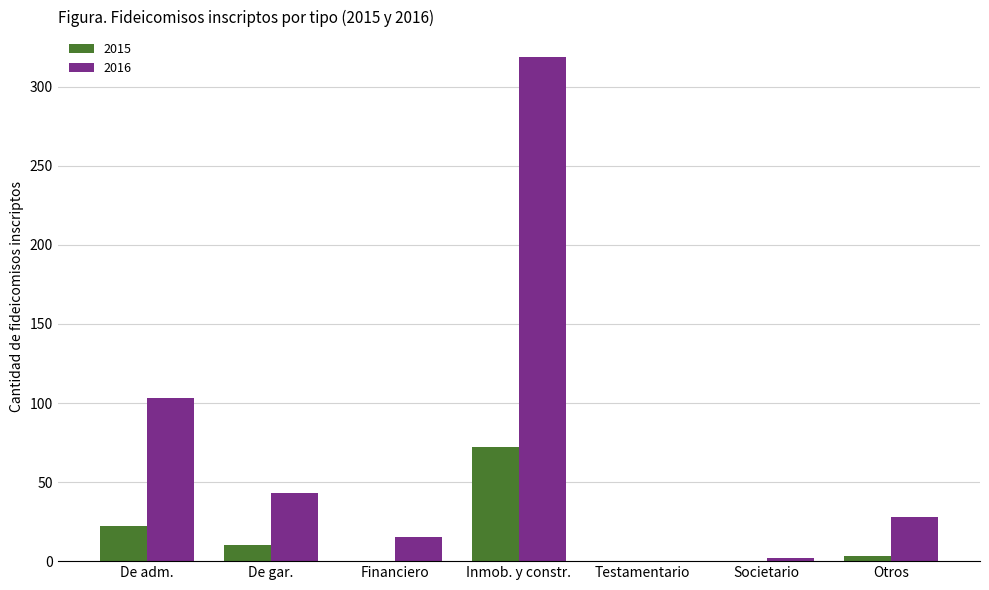

At which label is 2015 closest to 36?

De adm.